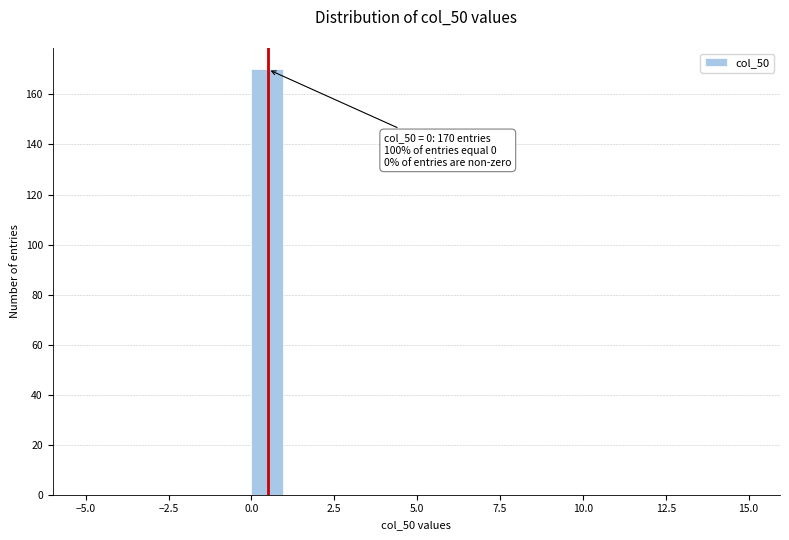

Read against the x-axis, roughly where is the centre of the tallest bar?

0.5